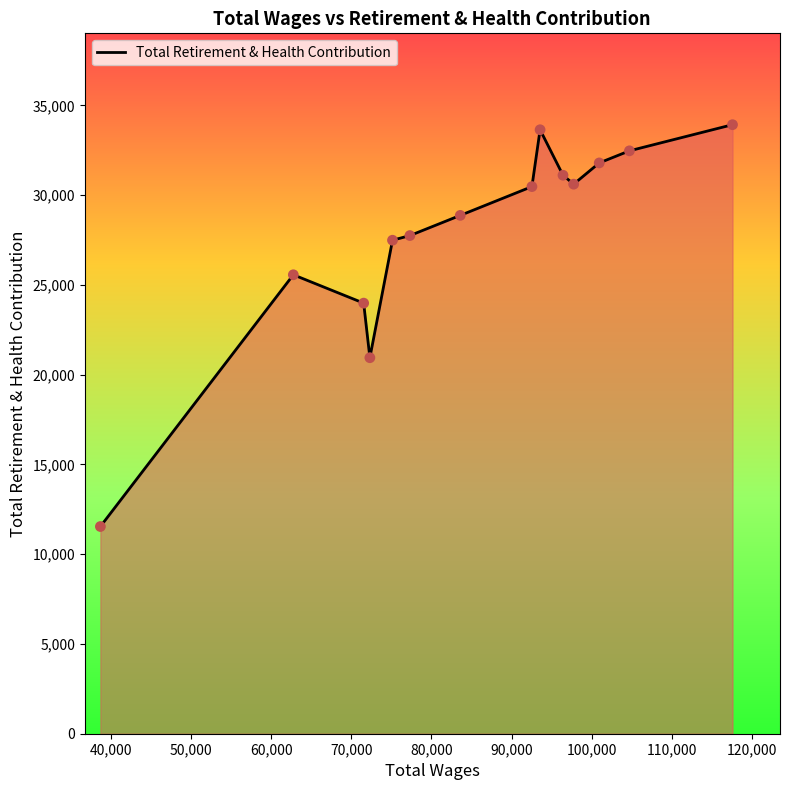

What is the difference between the maximum and minimum values?

22383